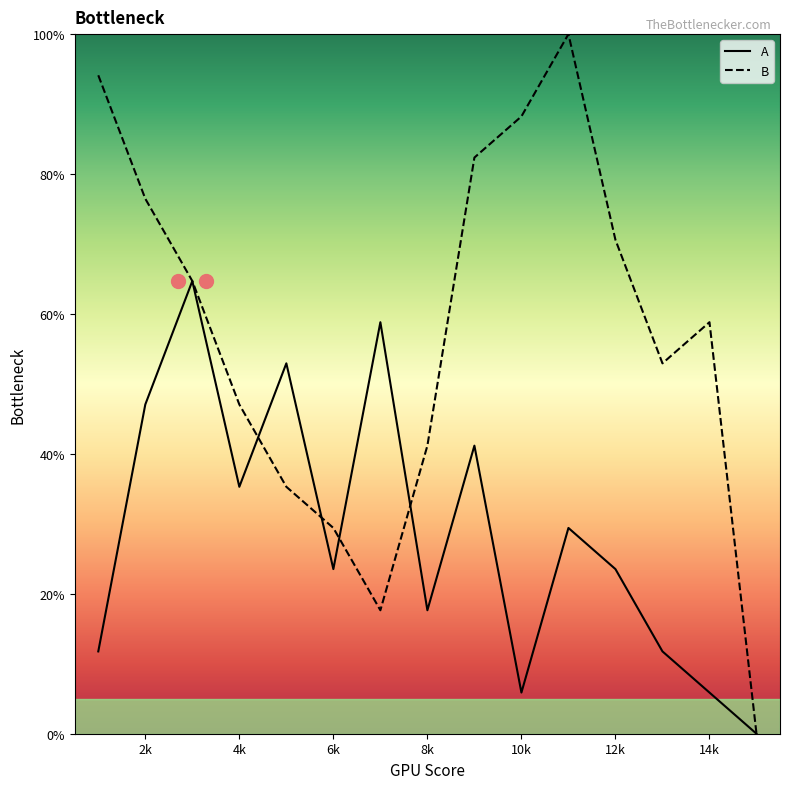

Which series has the largest total across all categories?

B